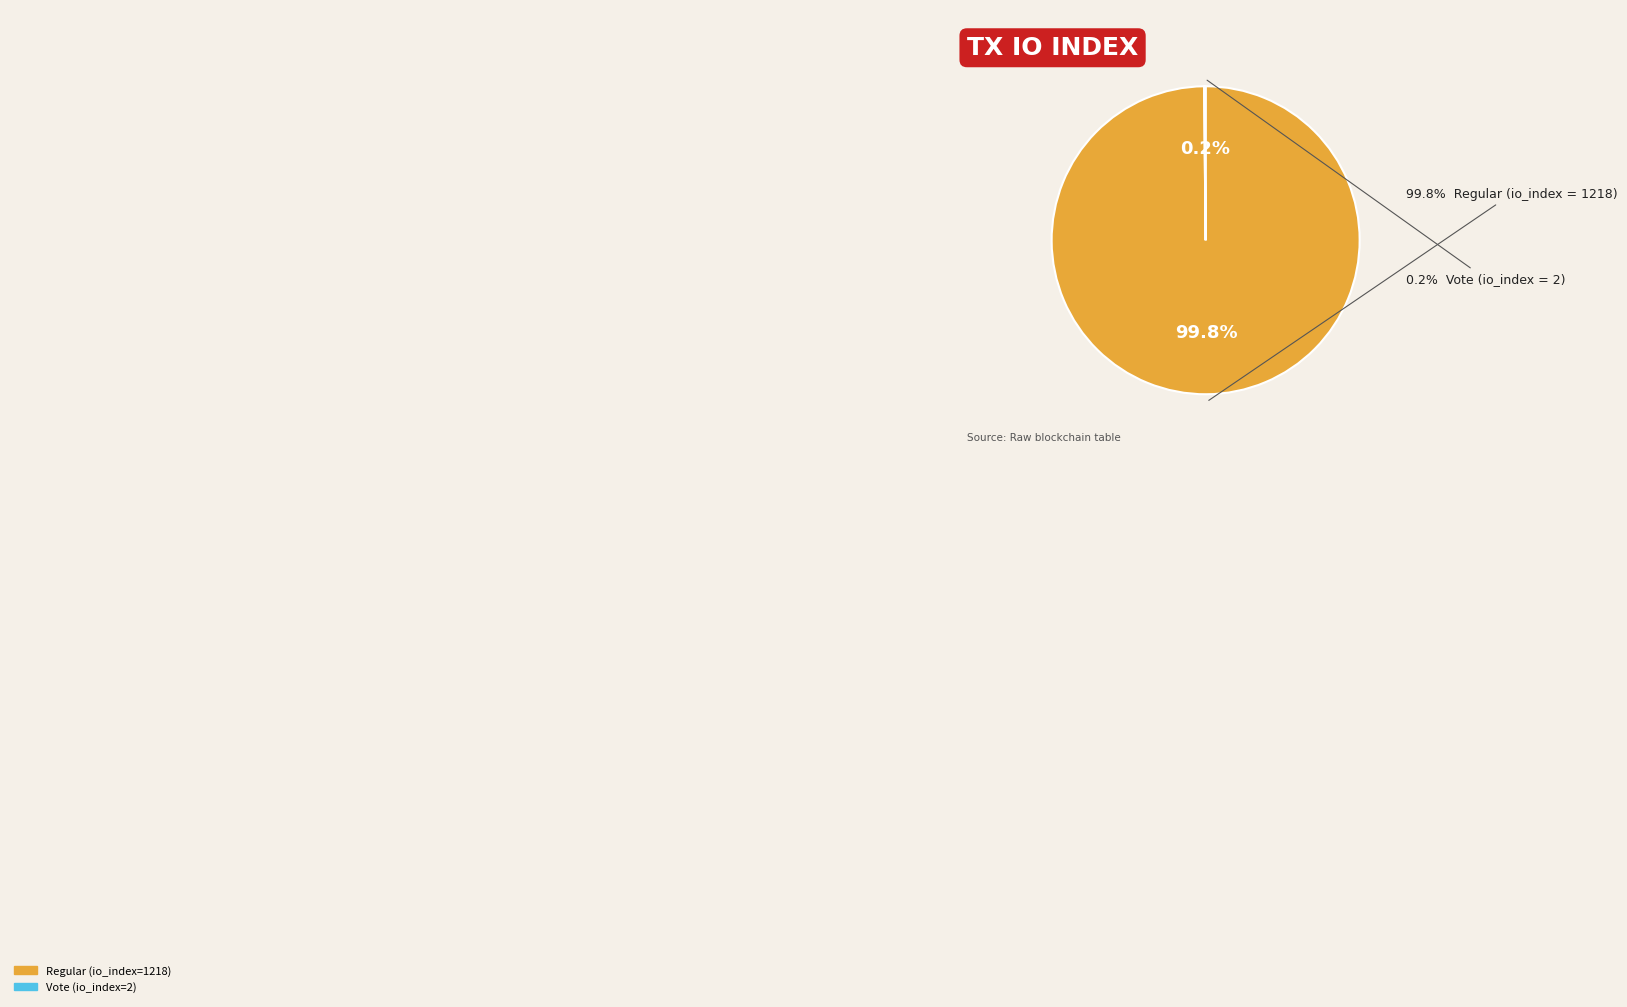

To the nearest percent, what is the average slice percentage?

50%